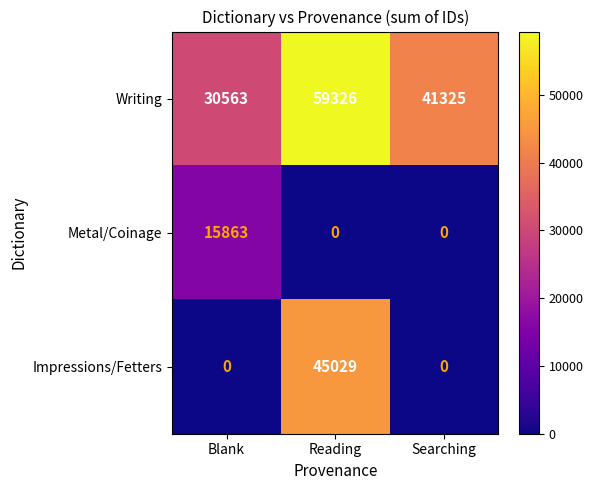

What is the spread (max minus min) of values at Reading?

59326